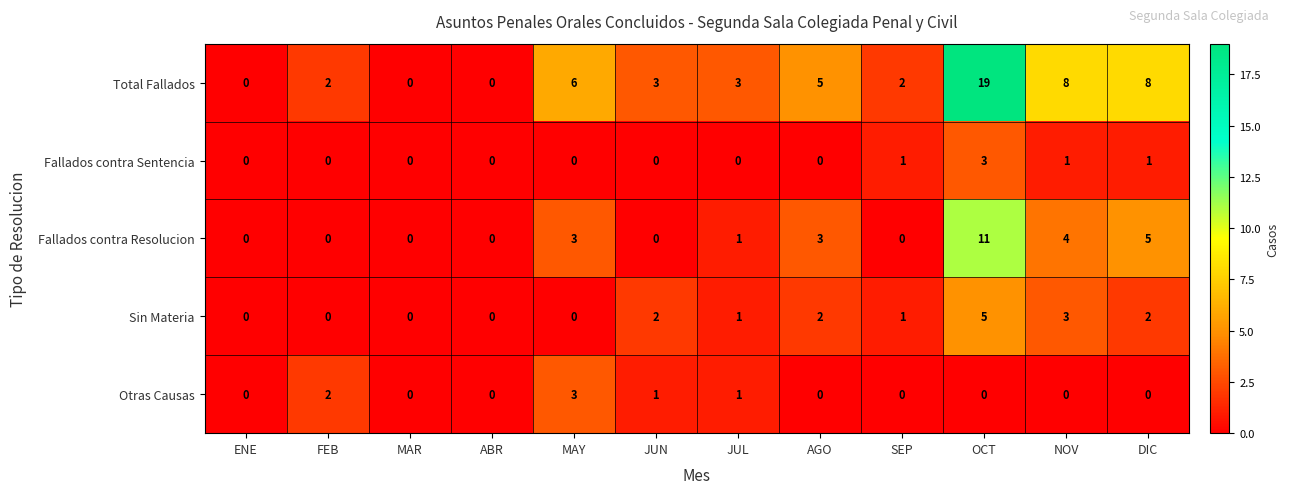

The value of Otras Causas at MAY is 3. True or false?

True